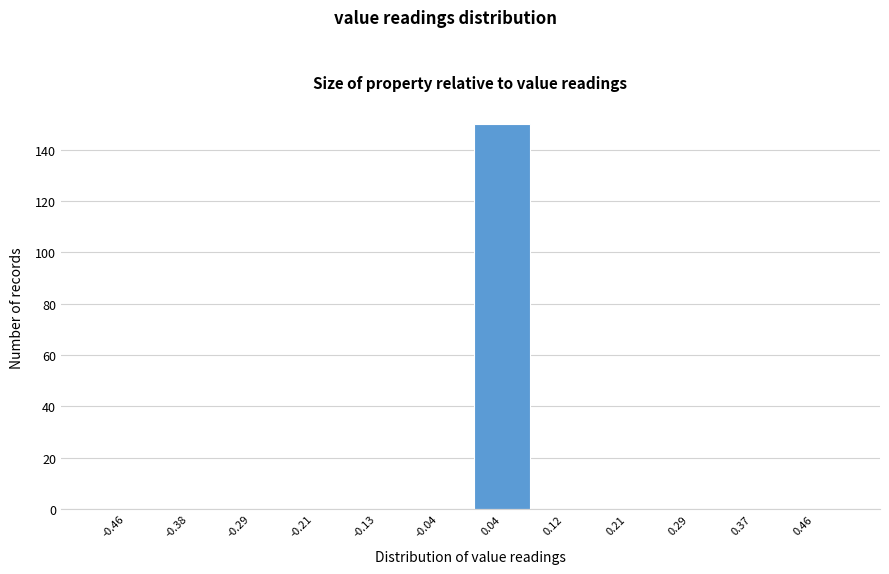

How tall is the bar that spans 0.00 to 0.08 on the x-axis? Neither the bar edges nor the heights are printed on the chart, so give them approximately, as read against the axes.

150